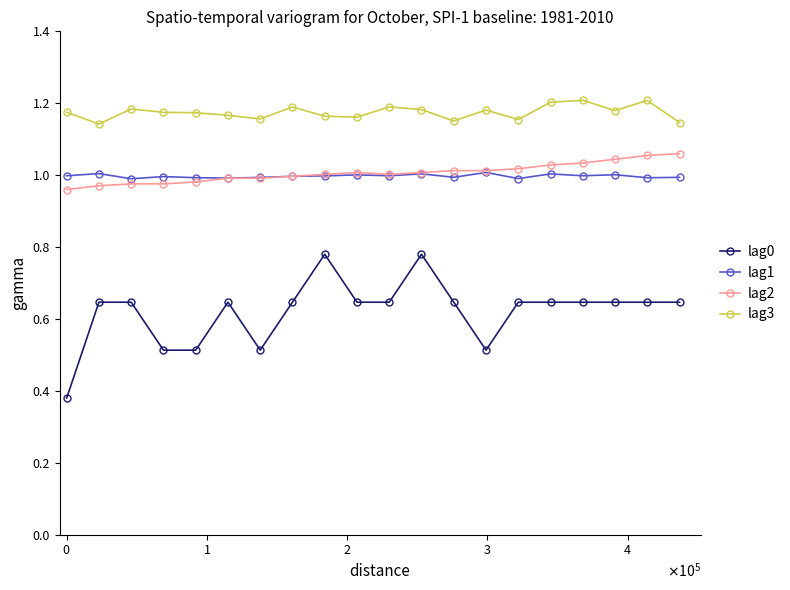

True or false: lag1 has more than 1 points higher than both neighbors.

True